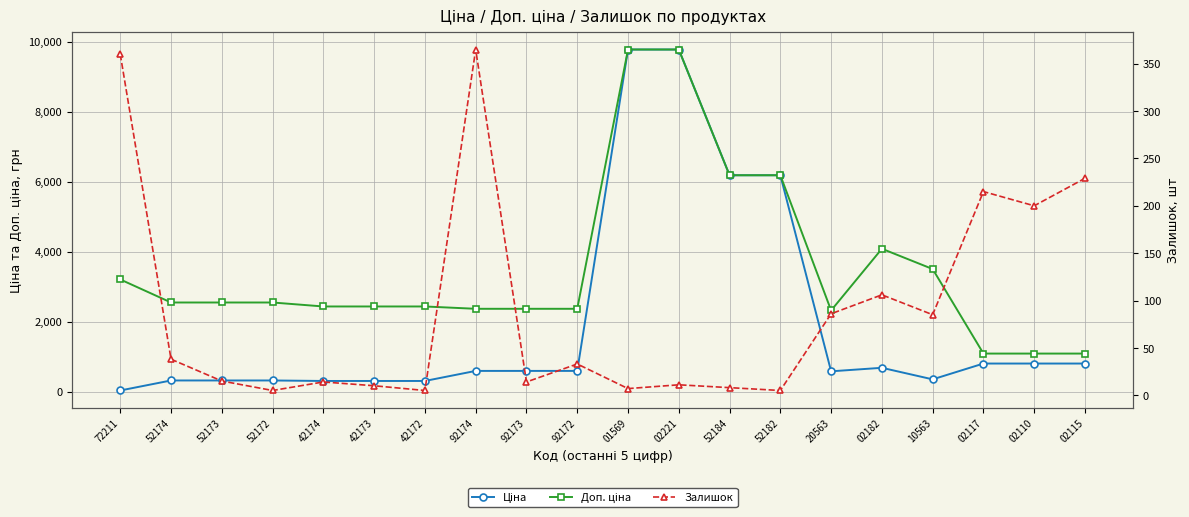

What is the lowest value of the Доп. ціна series?

1087.0